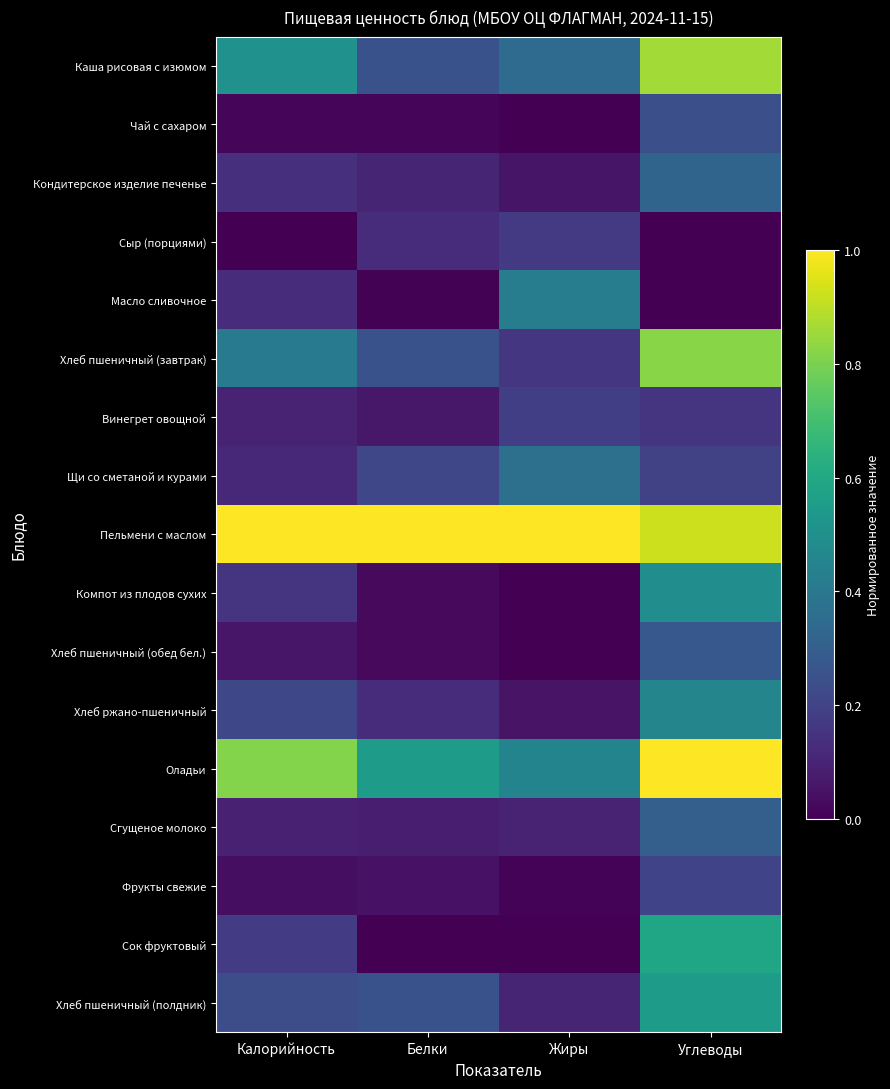

What is the maximum value shown in the chart?

1.0